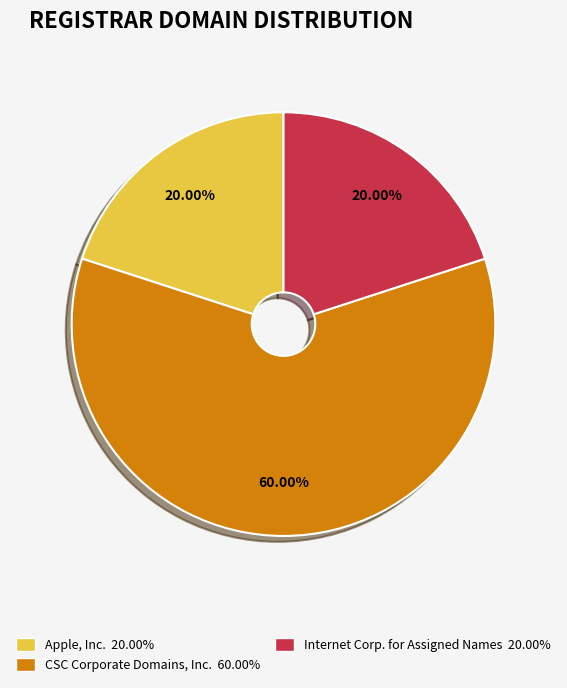

To the nearest percent, what is the difference between the largest and smallest slice percentages?

40%